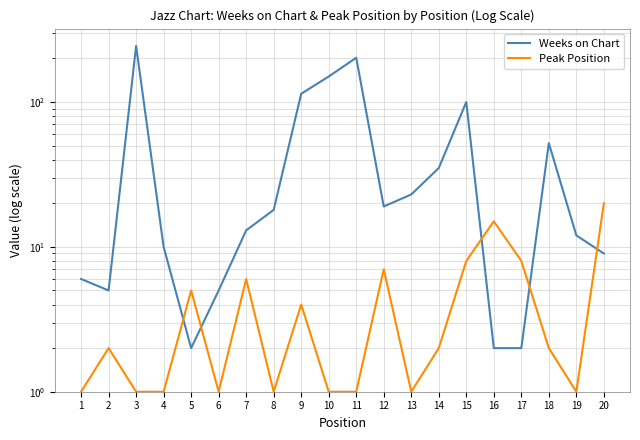

What is the approximate value of Weeks on Chart at 18?

52